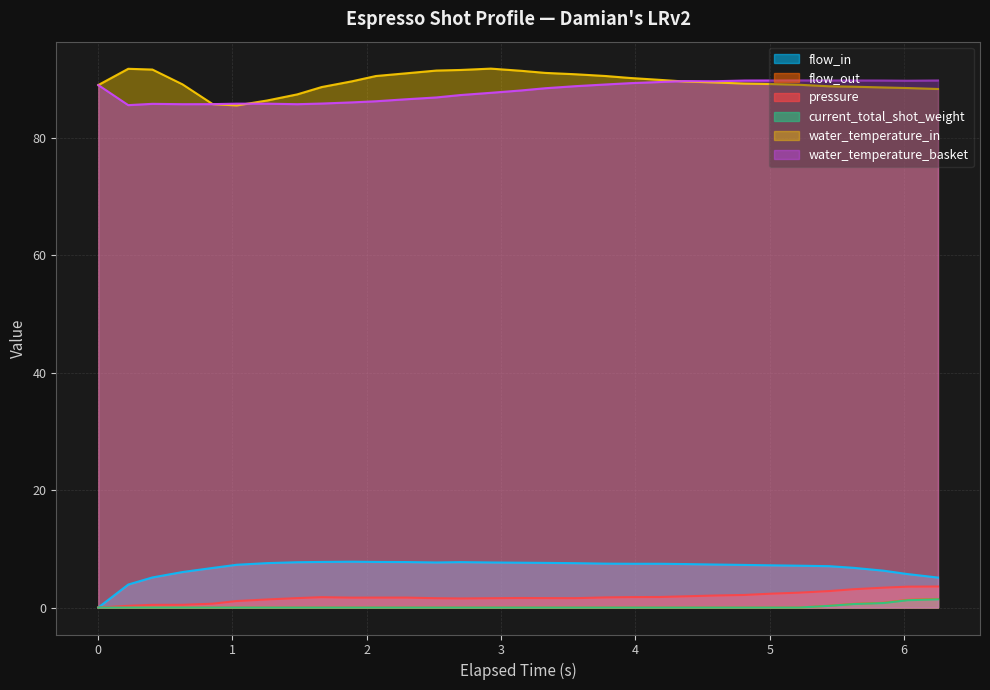

What is the maximum value for pressure?

3.6